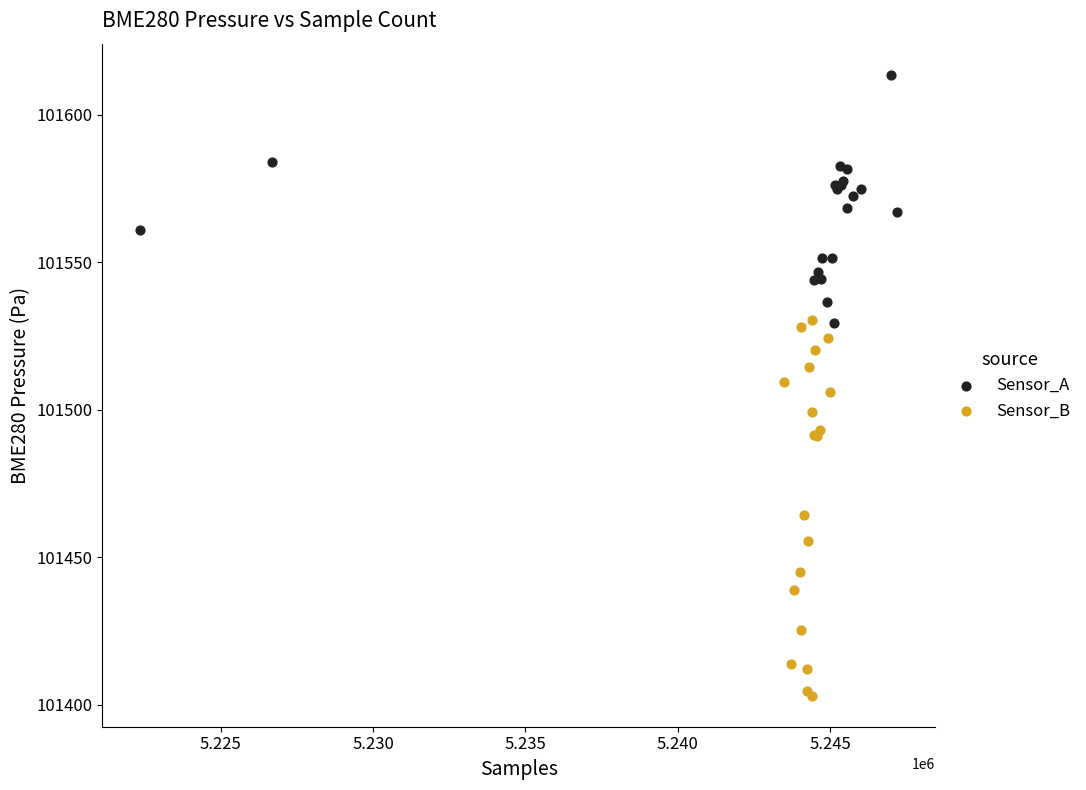

Which series reaches the minimum Y coordinate?

Sensor_B